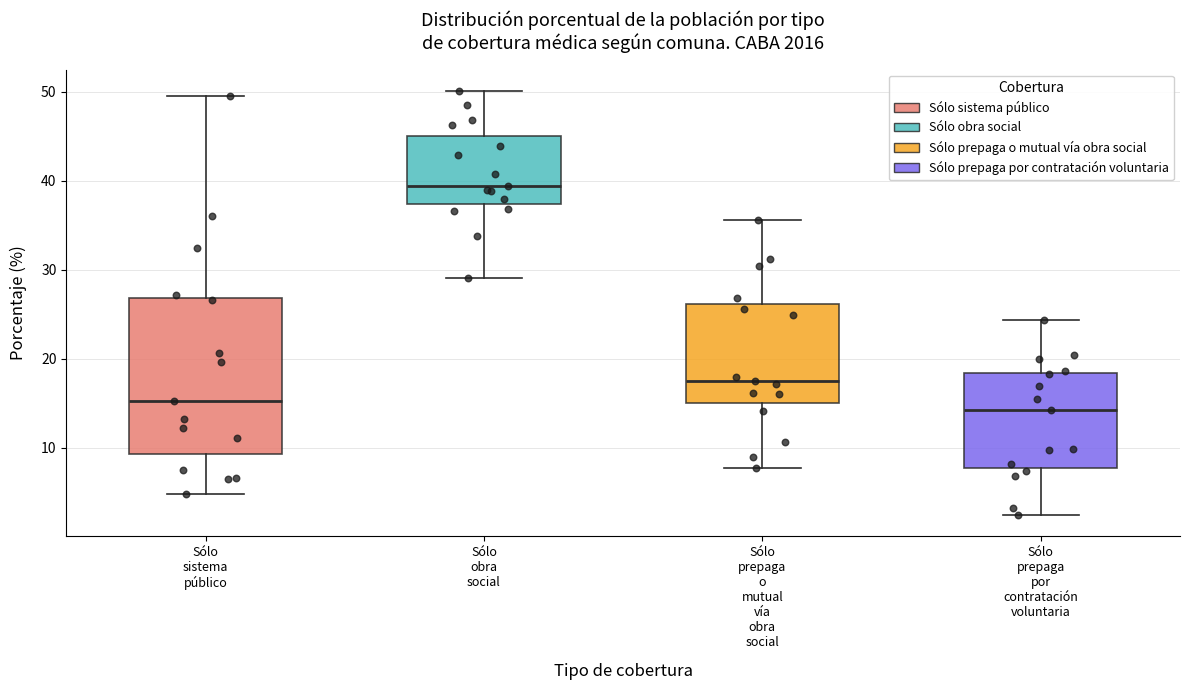

Which box is the tallest, from its lower edge to its upper edge?

Sólo sistema público